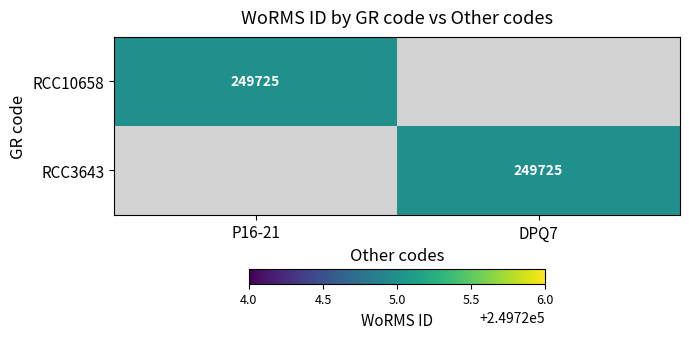

Is it true that RCC10658 equals 249725 at P16-21?

True